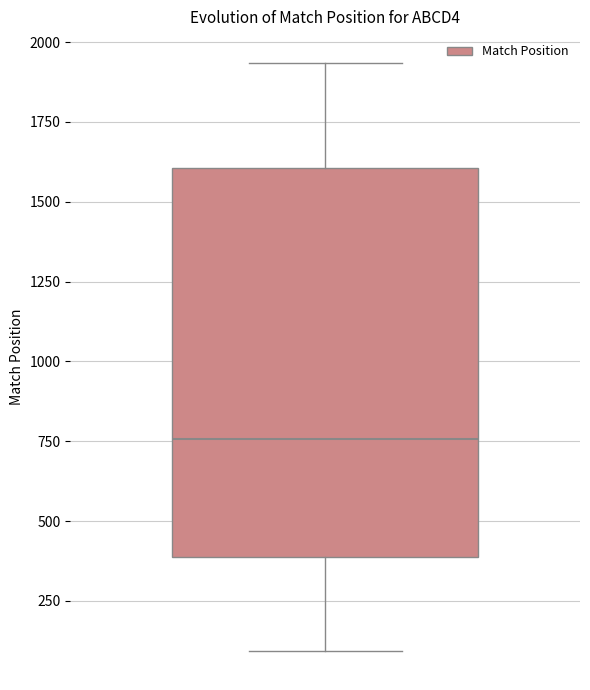

Where does the upper whisker of the box end on the y-axis? The values are not printed on the chart, so give them approximately, as read against the axis.

1950